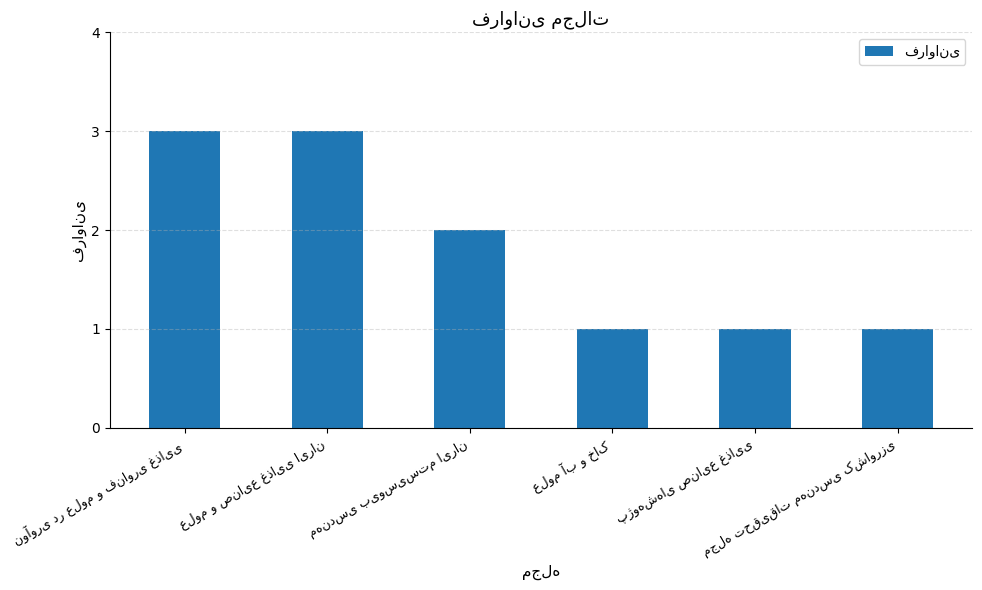

Reading left to right, extract all data points from this chart.

3	3	2	1	1	1